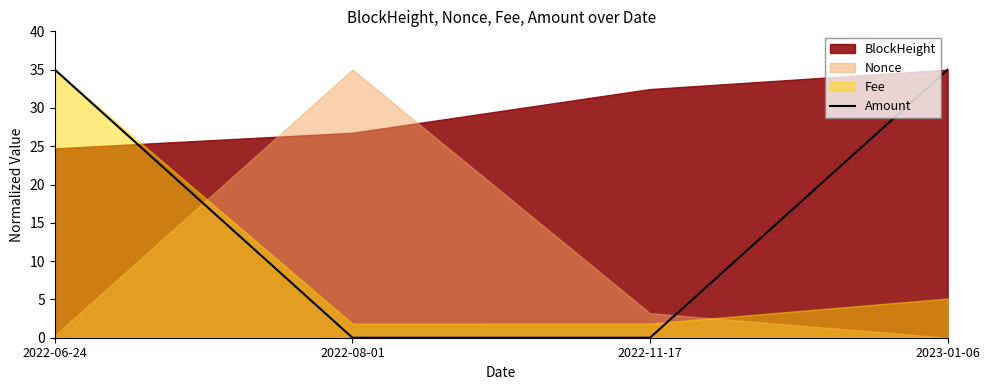

Where is the data nearest to the value 17?

2022-08-01